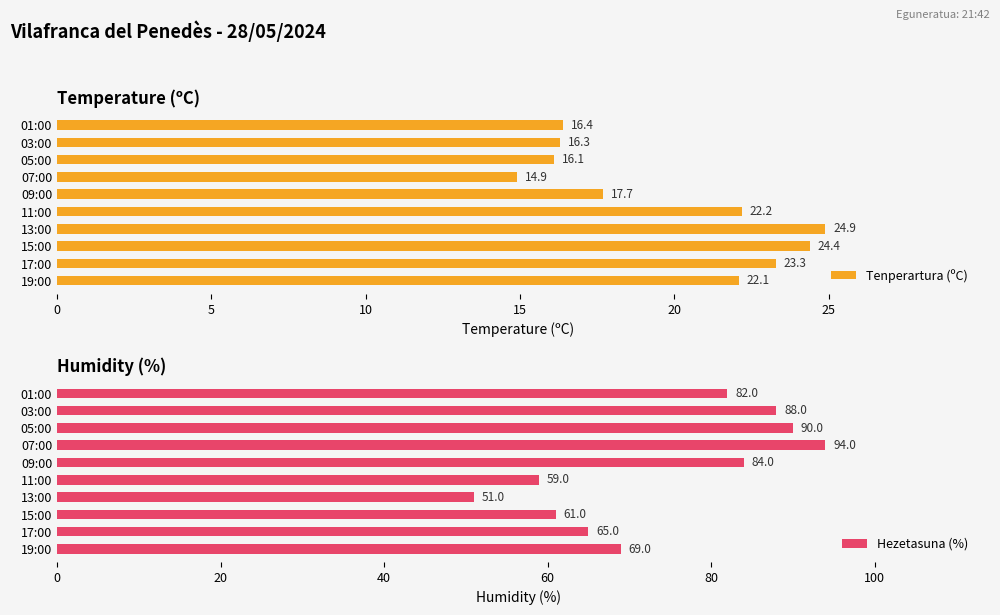

At which label is Tenperartura (ºC) closest to 19?

09:00